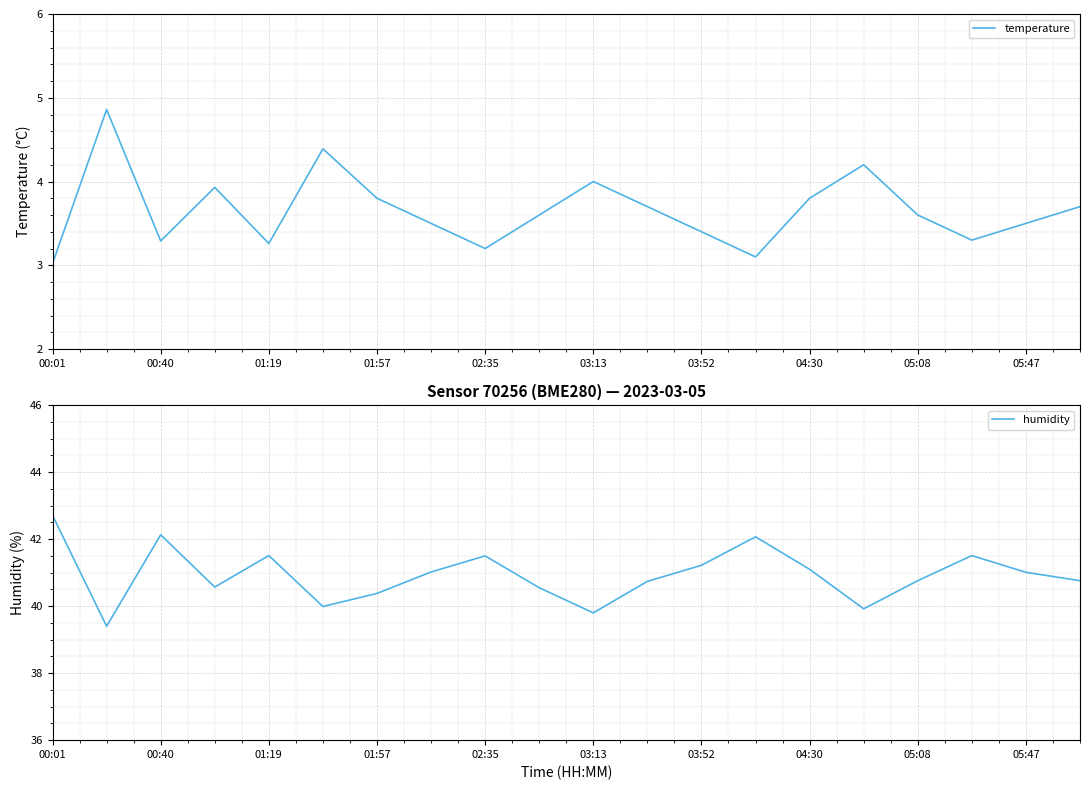

What is the value of the humidity point at the 11th from the left?

39.8